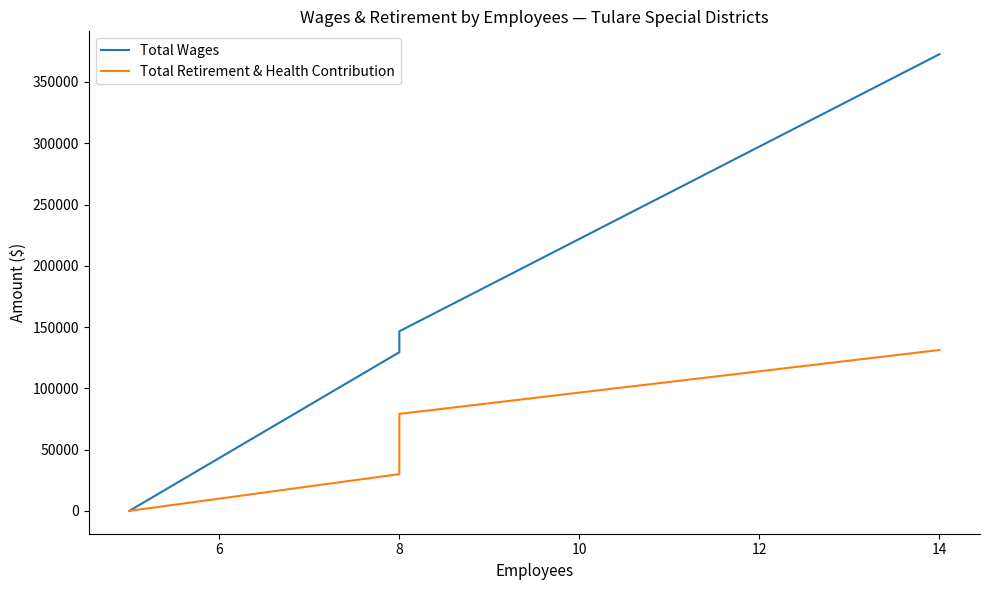

What is the greatest value displayed?

372683